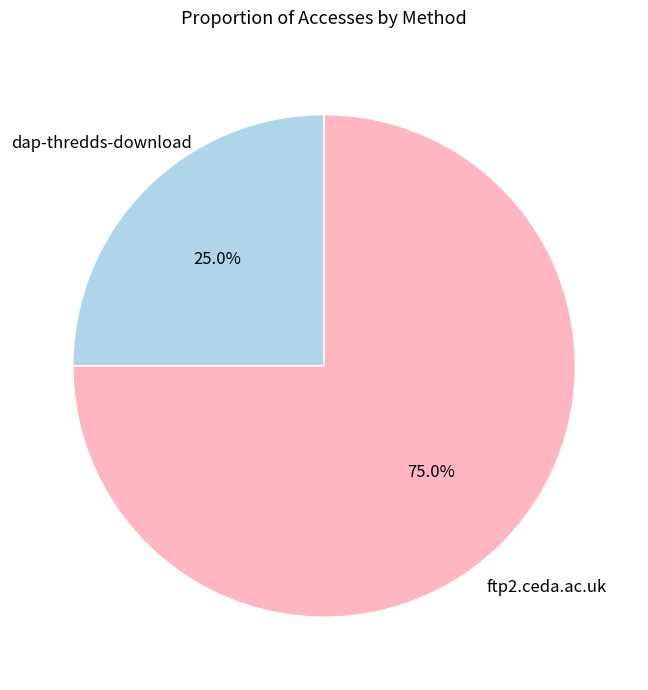

To the nearest percent, what percentage of the pie is ftp2.ceda.ac.uk?

75%